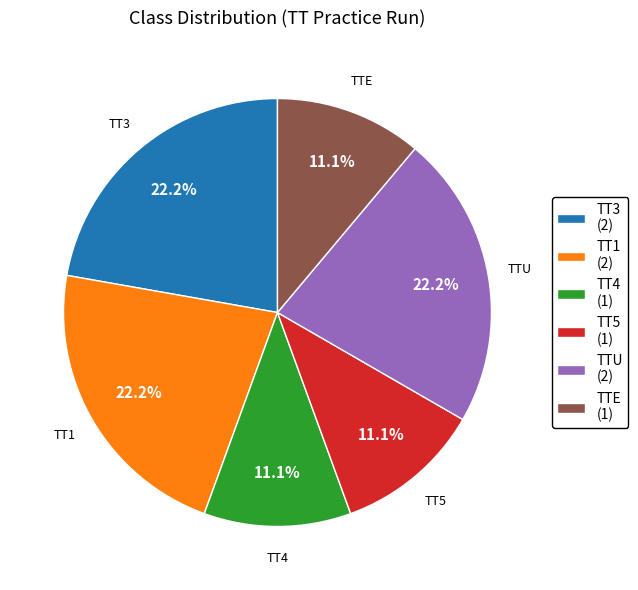

Does TTU (2) account for over 50% of the chart?

No